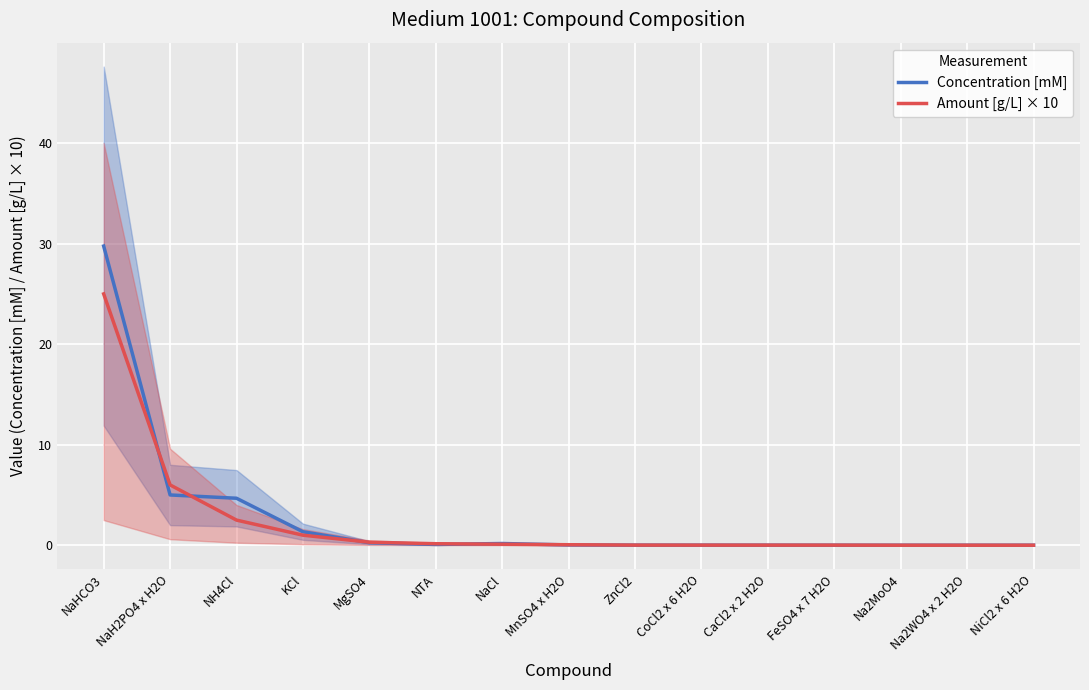

In Concentration [mM], how many points are higher than both neighbors (excluding endpoints)?

1